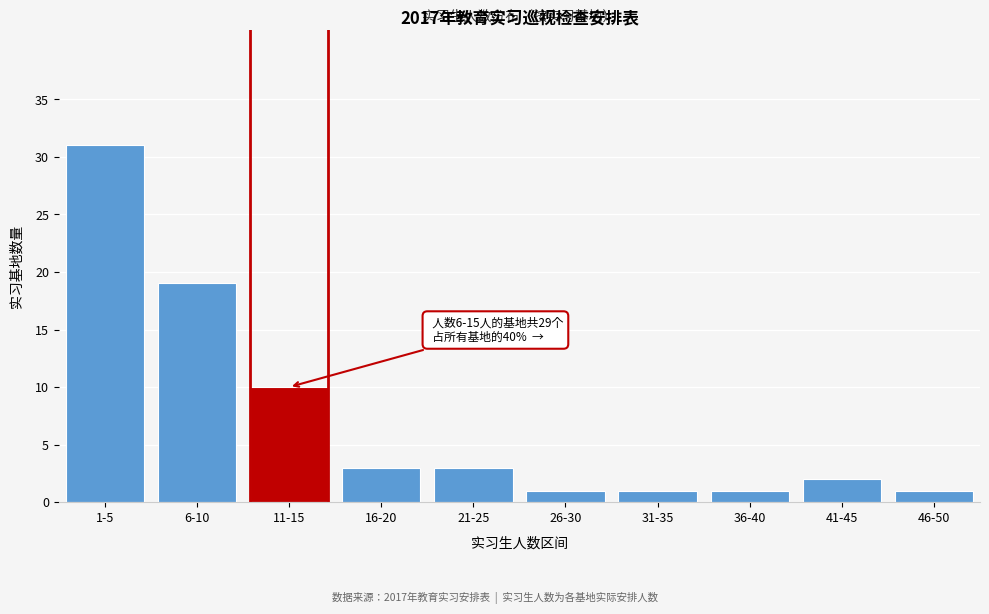

Reading left to right, extract all data points from this chart.

1-5=31	6-10=19	11-15=10	16-20=3	21-25=3	26-30=1	31-35=1	36-40=1	41-45=2	46-50=1